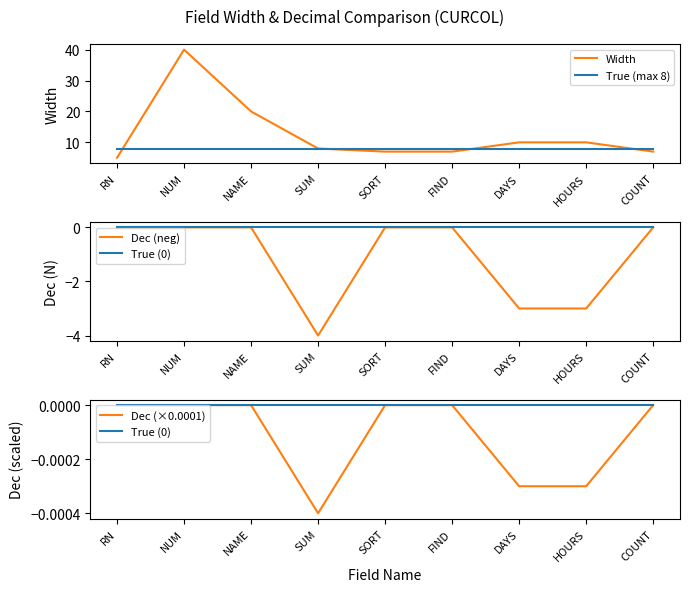

How many interior local valleys does the Dec (neg) series have?

1